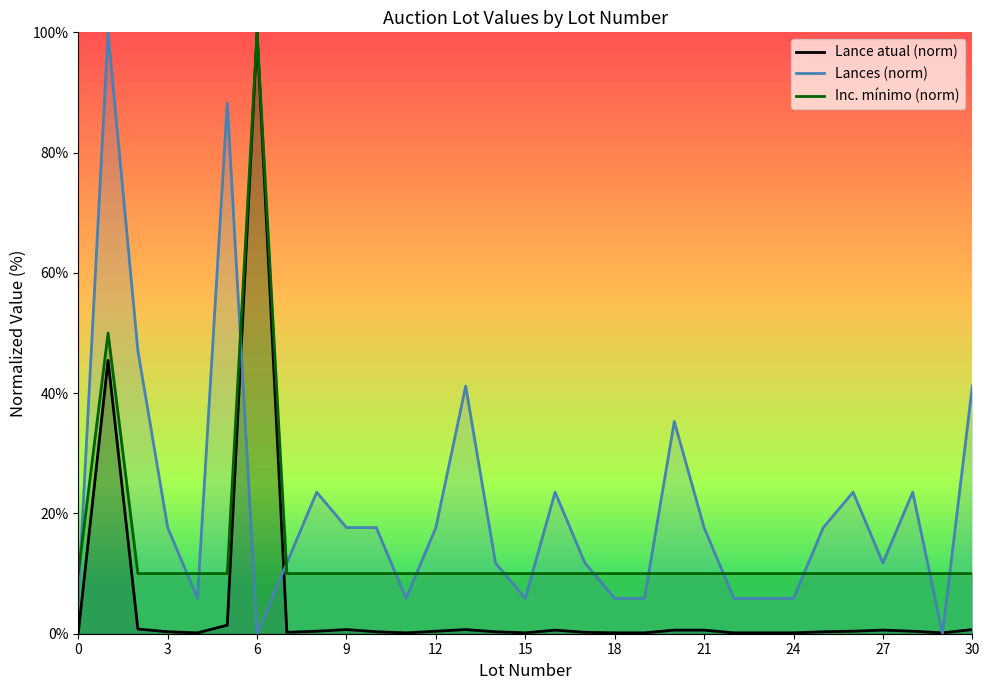

True or false: Lance atual (norm) and Inc. mínimo (norm) cross at least once.

False